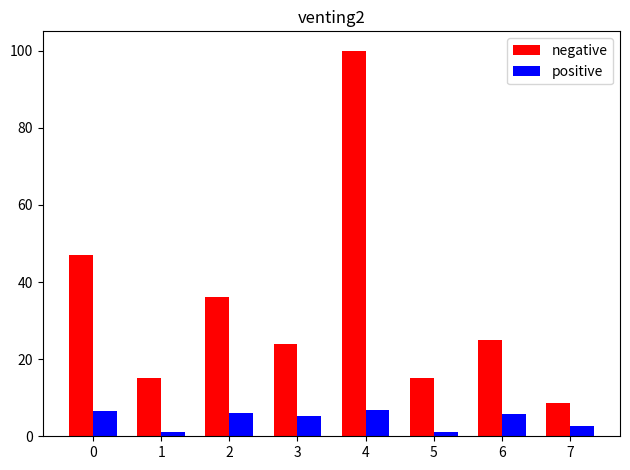

What is the difference between the second highest and minimum values in the positive series?

5.5